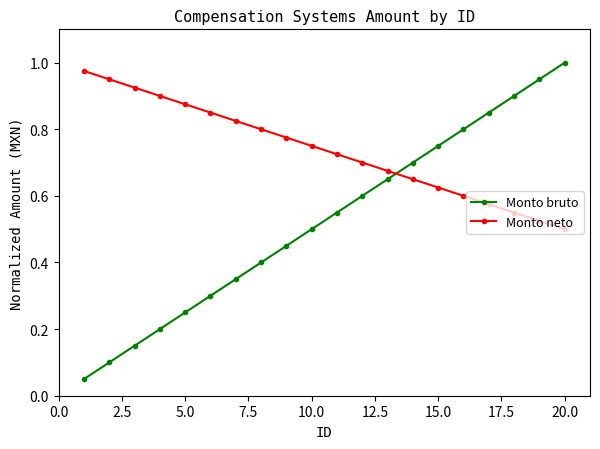

What is the difference between the second highest and second lowest values in the Monto neto series?

0.4